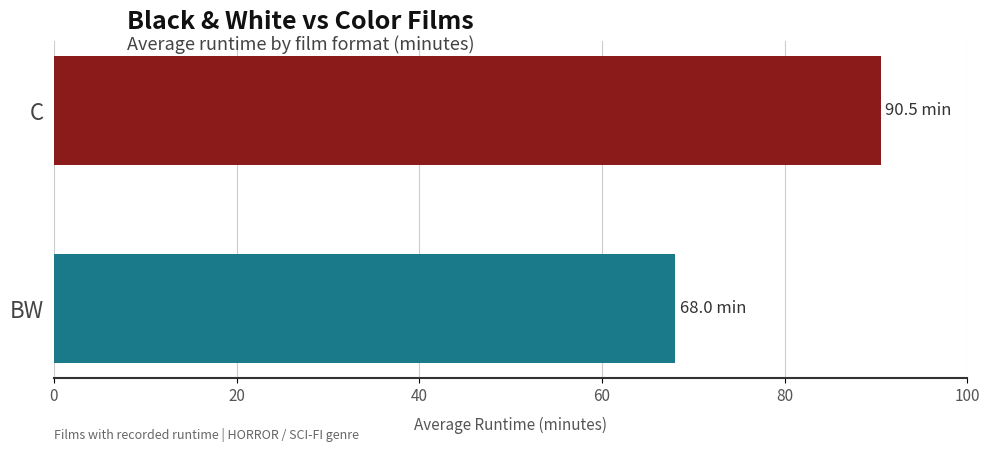

Does the chart contain stacked bars?

No